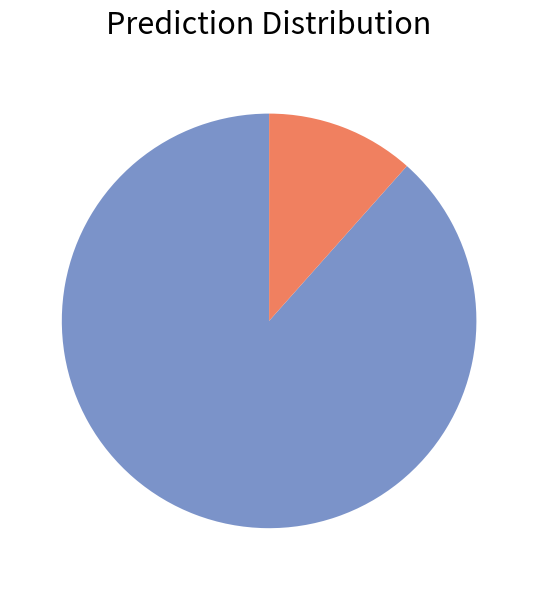

Is there a majority slice in this chart?

Yes